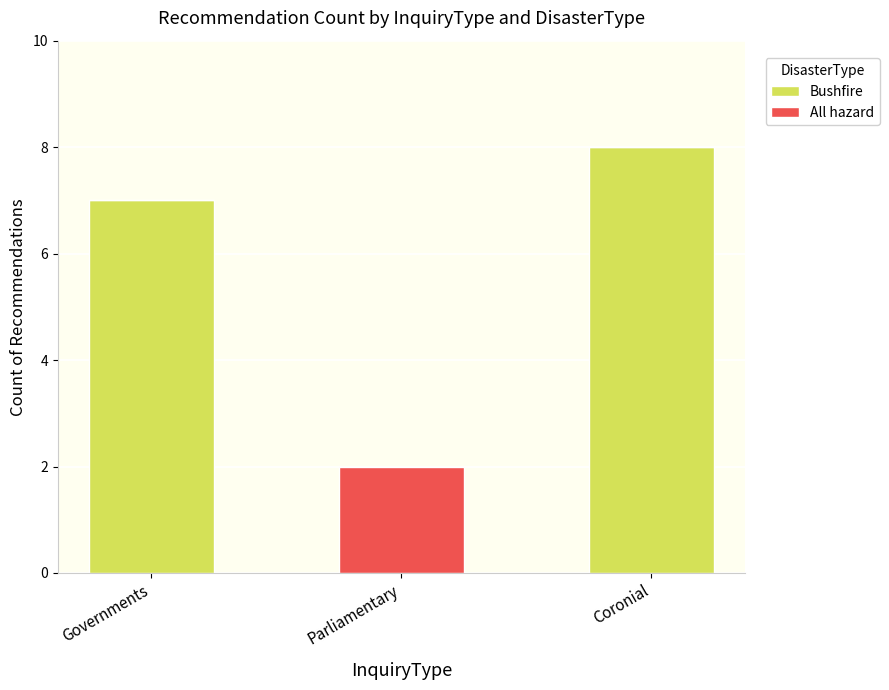

What is the highest value of the Bushfire series?

8